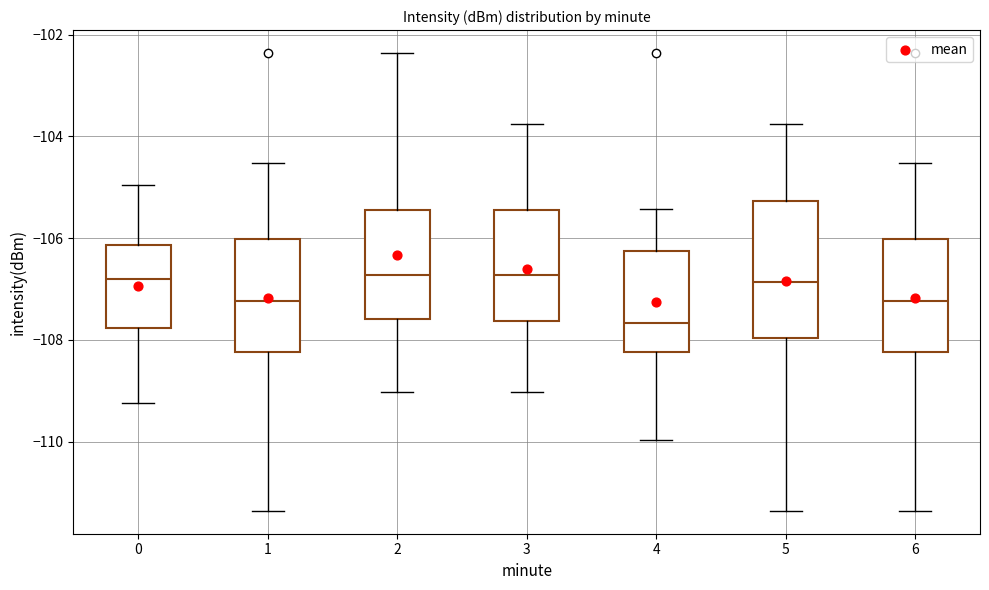

Which box is the tallest, from its lower edge to its upper edge?

5